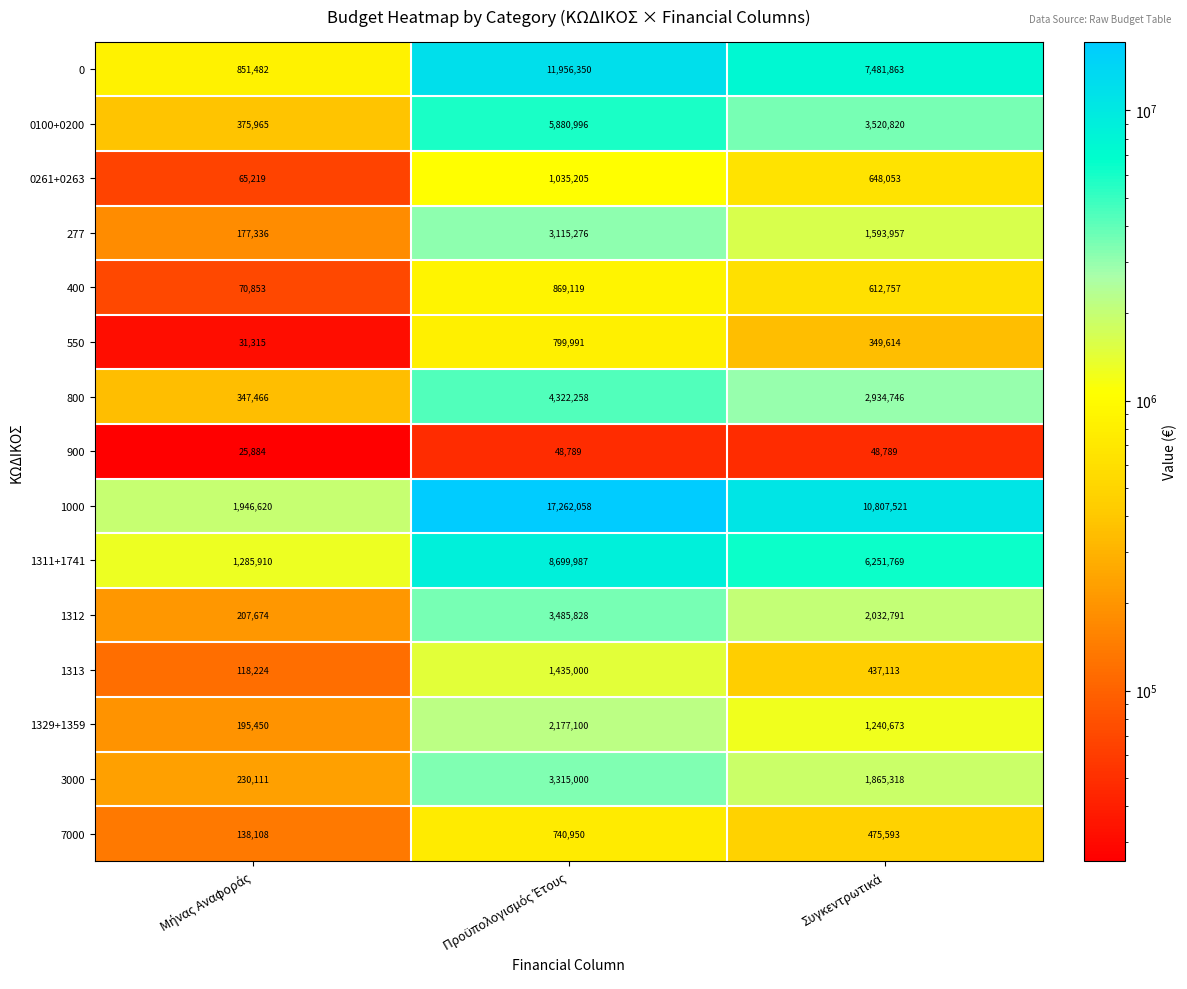

What is the difference between the maximum and minimum values in the 1329+1359 series?

1981650